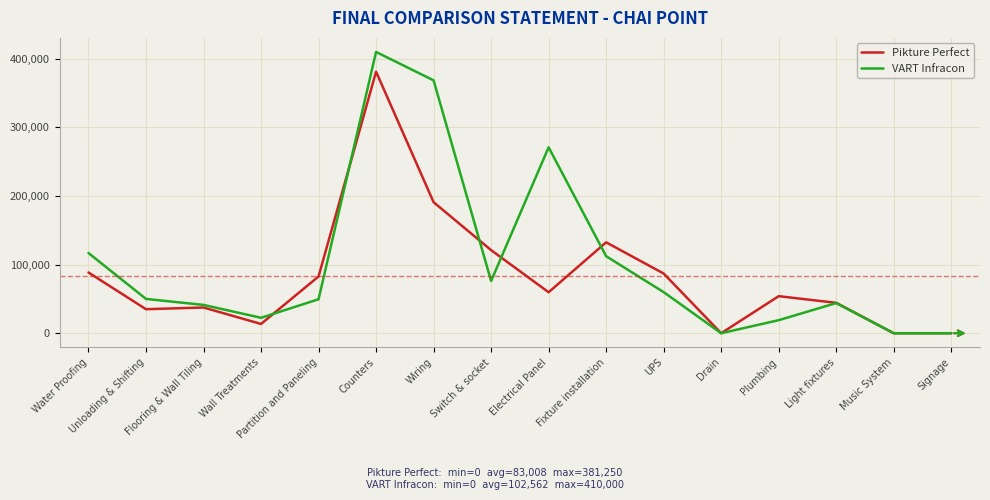

True or false: Pikture Perfect has a value of 136297.0 at Partition and Paneling.

False